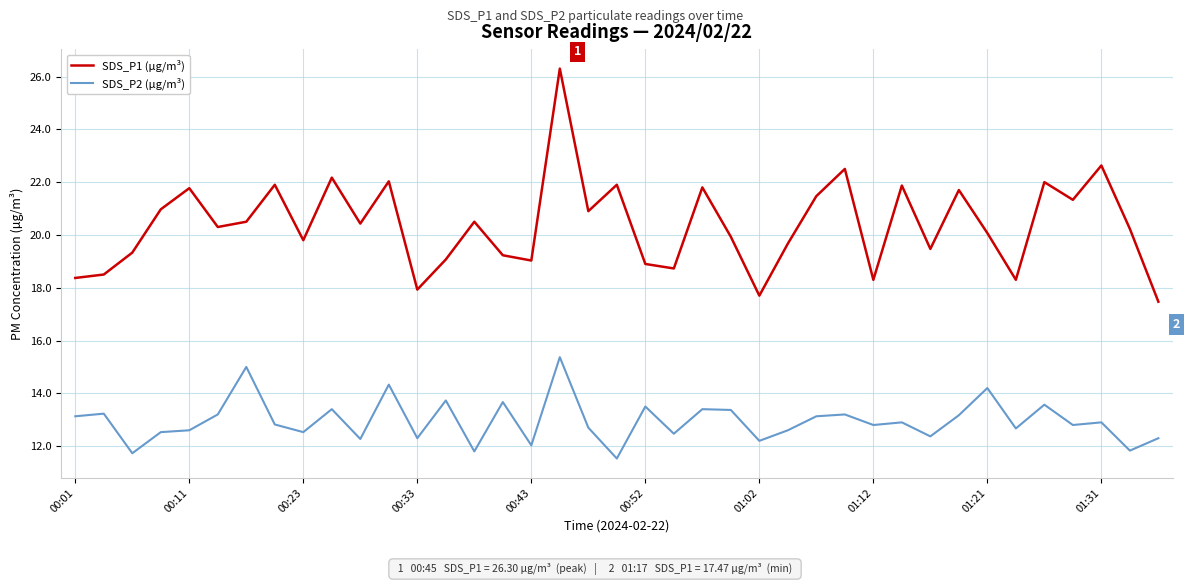

What are all the series names shown in the legend?

SDS_P1 (µg/m³), SDS_P2 (µg/m³)